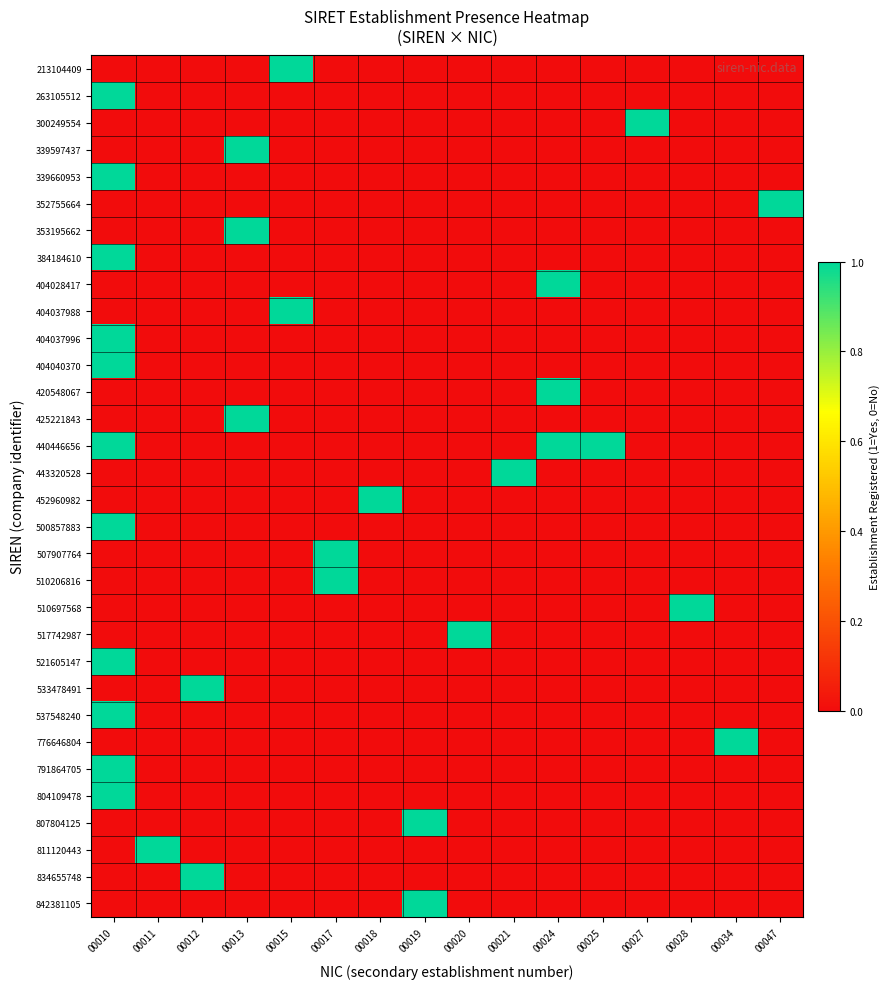

What is the spread (max minus min) of values at 00017?

1